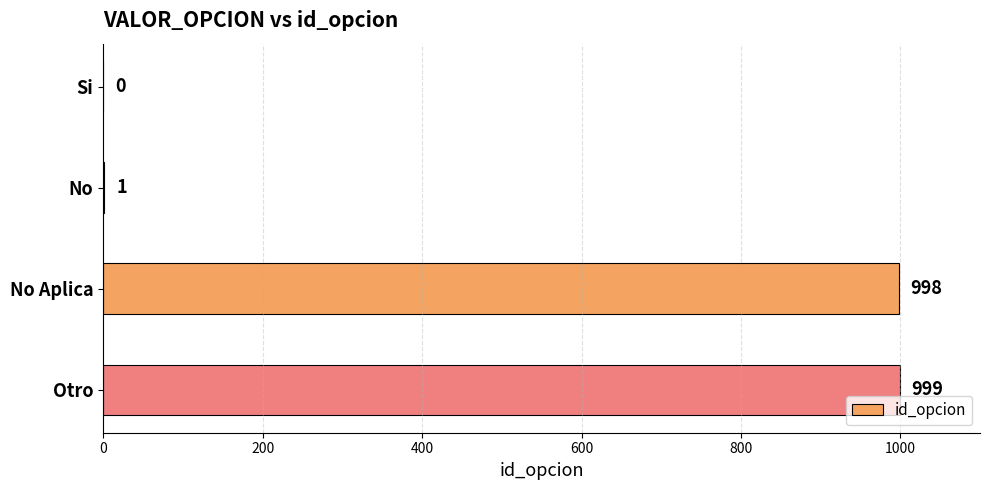

What is the average value?

500